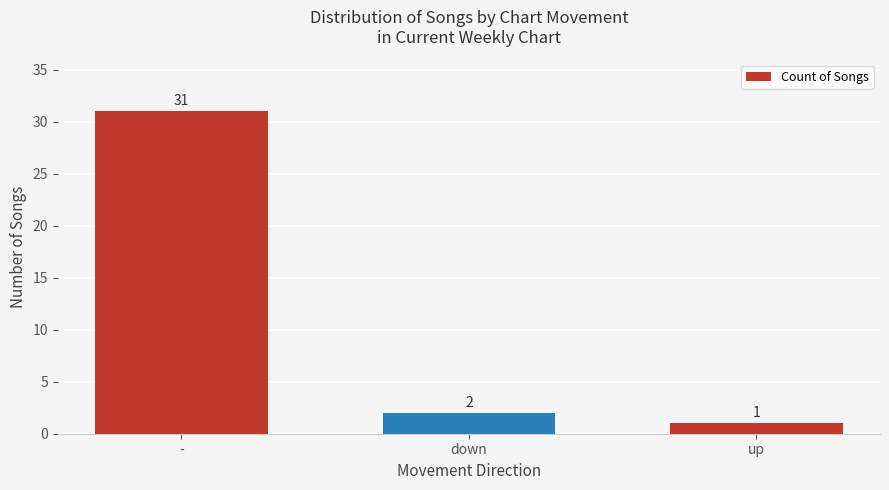

Approximately how many times larger is the value at up compared to down?

0.5